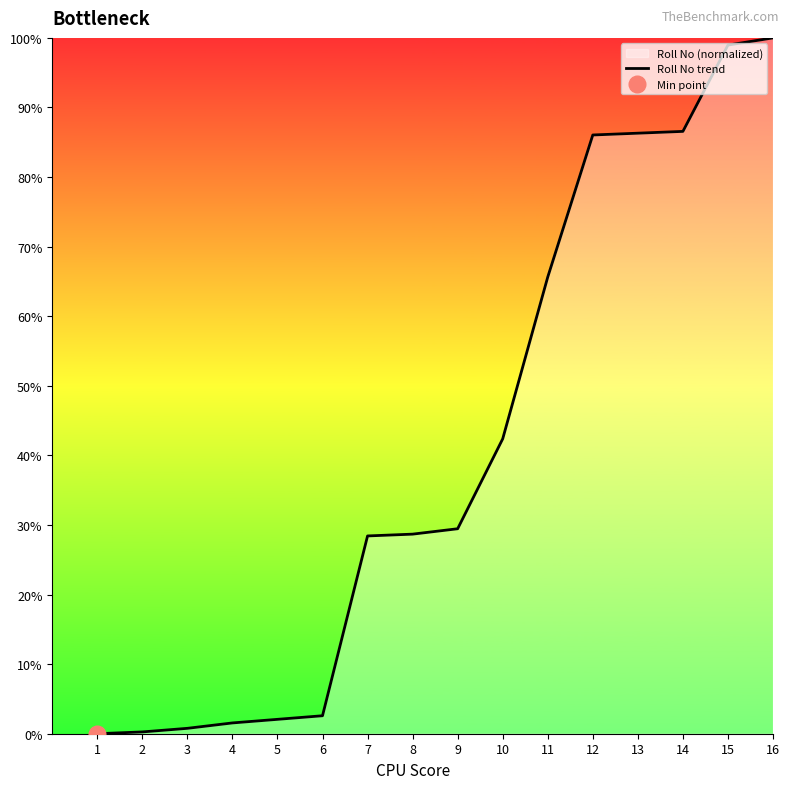

Which category has the highest value across all series?

16